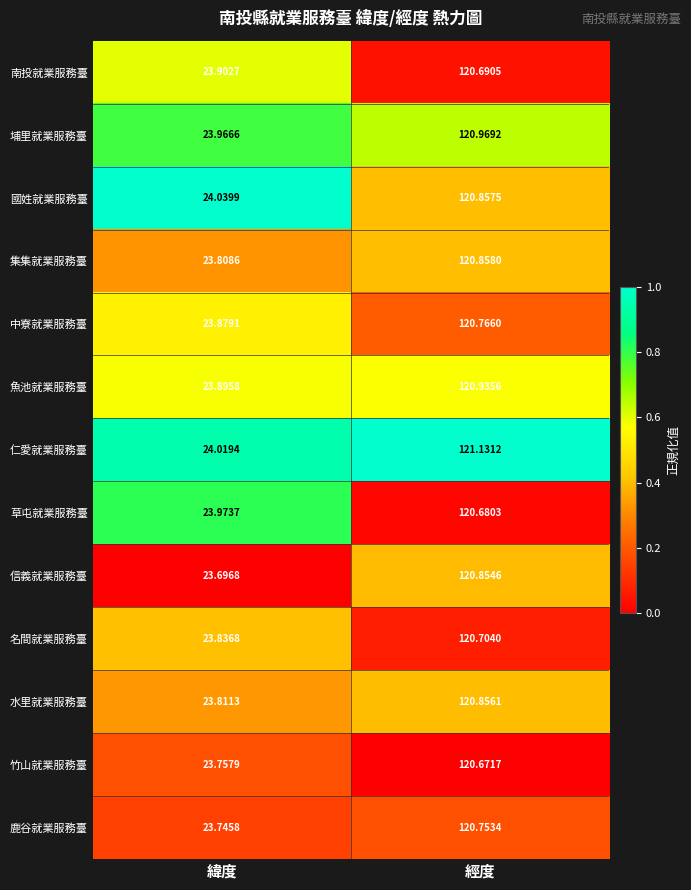

Which series changed the most between 緯度 and 經度?

信義就業服務臺